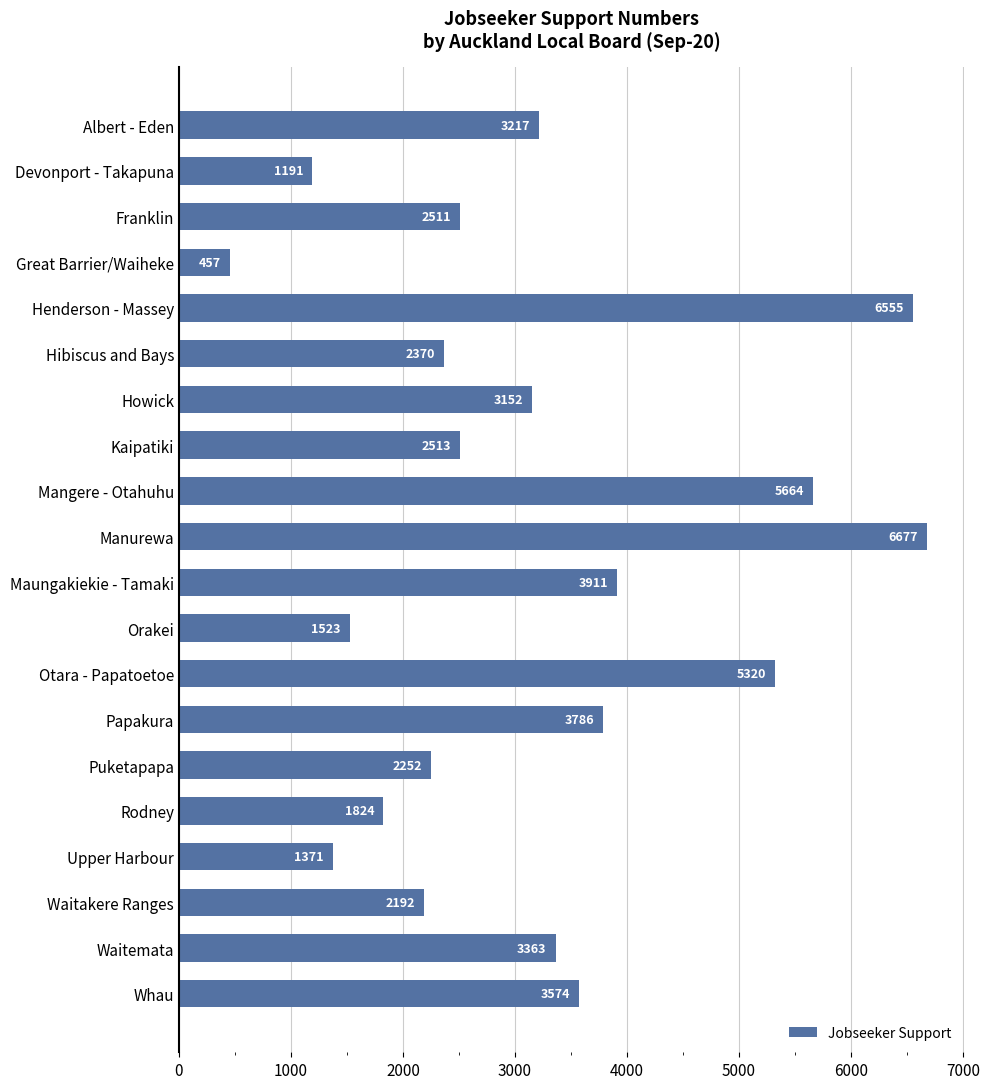

How many data points are less than 3152?

10